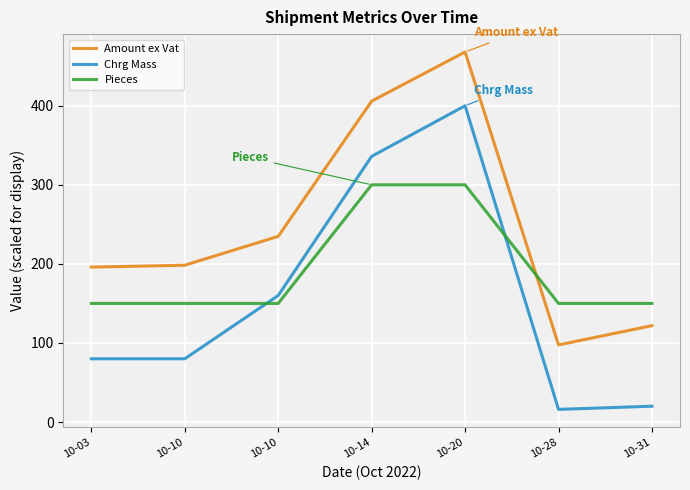

Reading right to left, transcribe all the data shown in this chart.

Amount ex Vat: 121.9	97.5	468.0	405.8	234.8	198.3	196.0
Chrg Mass: 20.0	16.0	400.0	336.0	160.0	80.0	80.0
Pieces: 150.0	150.0	300.0	300.0	150.0	150.0	150.0